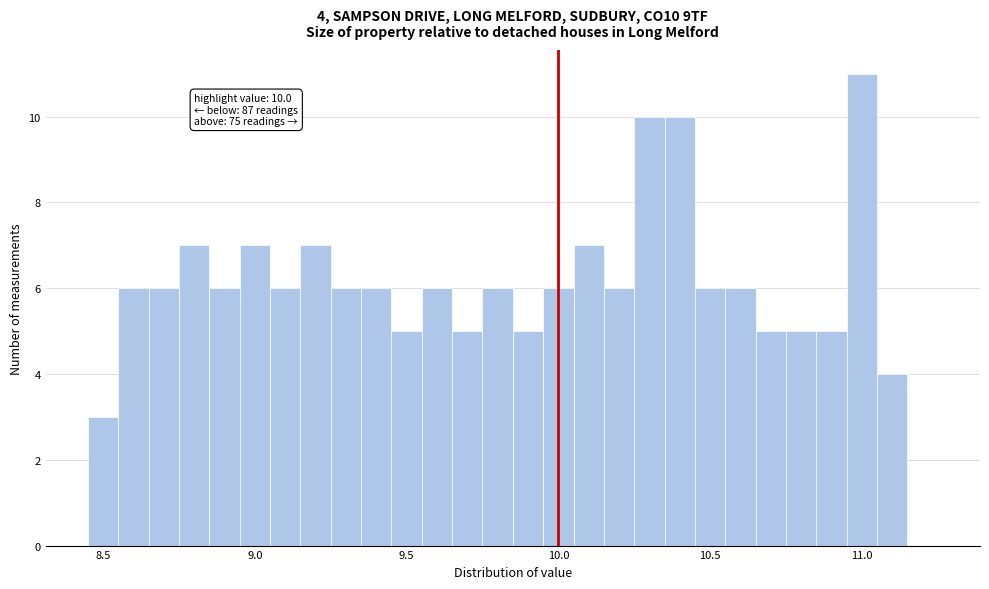

Around what value on the x-axis is the tallest bar? Give the approximate position of its centre, as read against the axis.

11.00